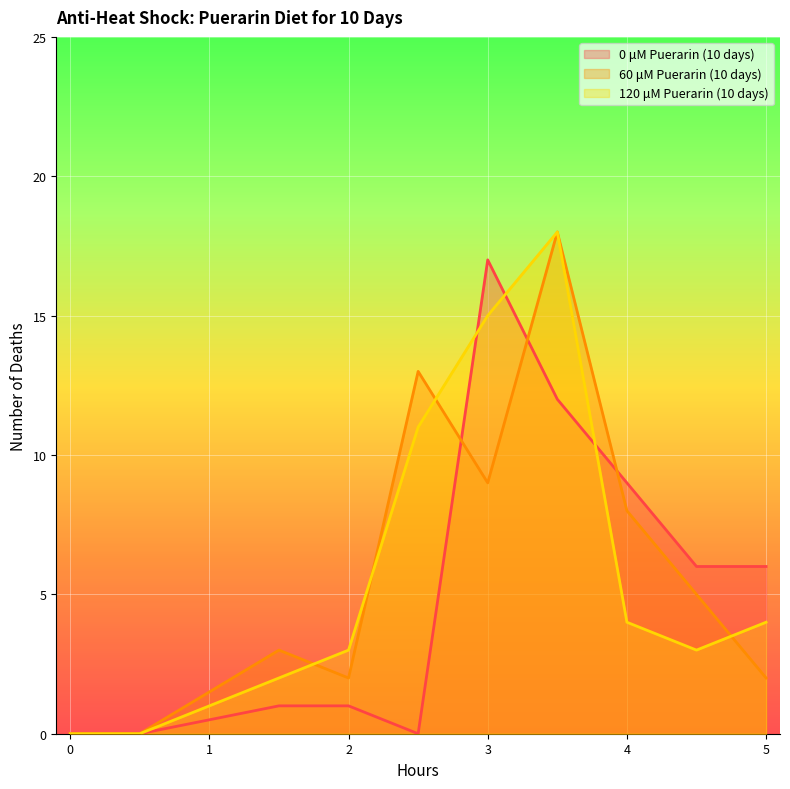

What is the difference between the maximum and minimum values in the 120 μM Puerarin (10 days) series?

18